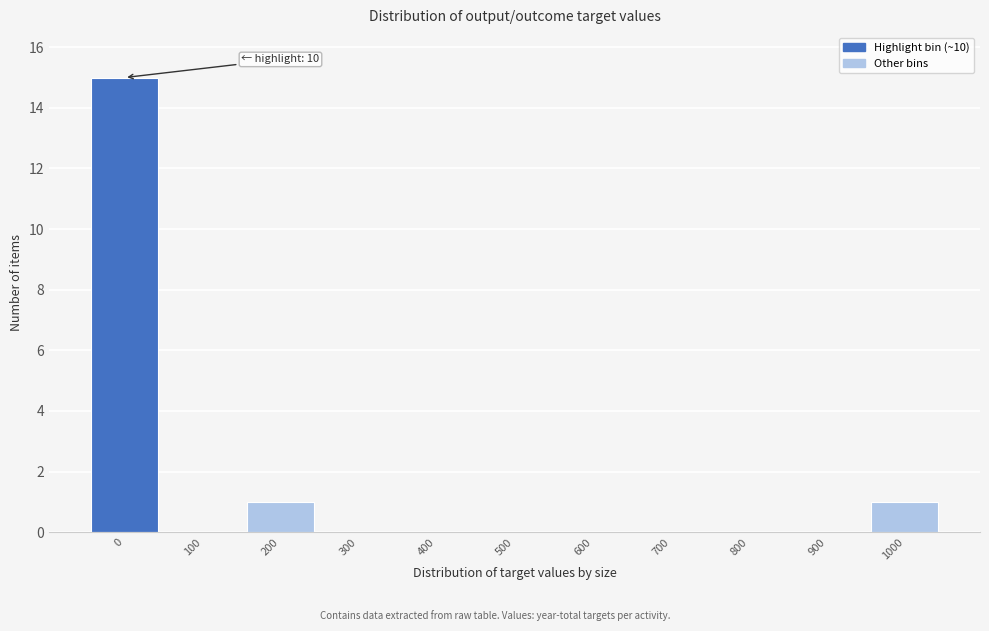

Reading left to right, transcribe all the data shown in this chart.

0=15	100=0	200=1	300=0	400=0	500=0	600=0	700=0	800=0	900=0	1000=1